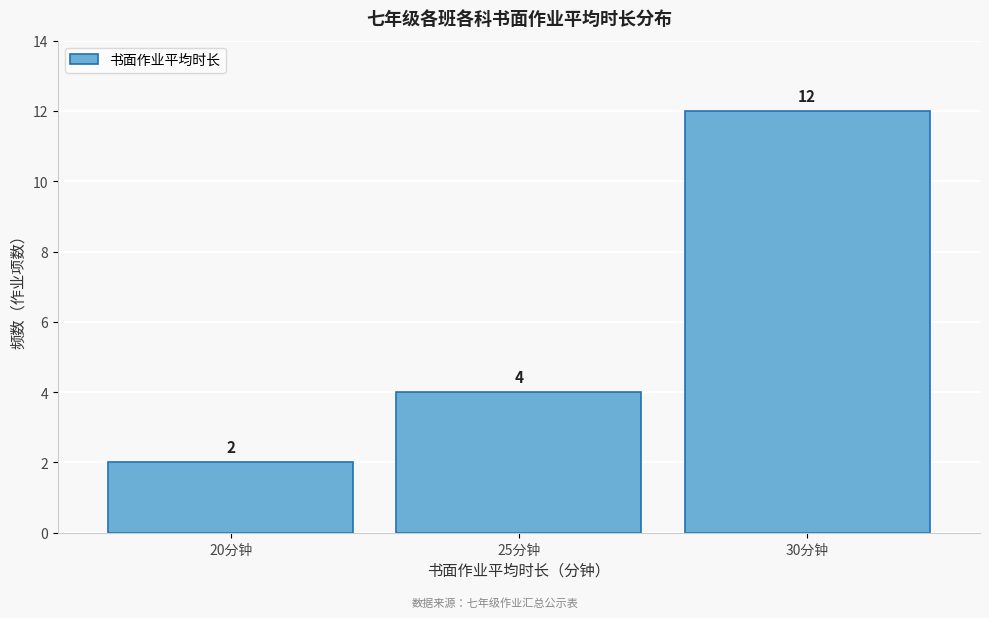

Reading left to right, list every bar in this chart as the range it spans on the x-axis followed by its height.

17.5 to 22.5: 2
22.5 to 27.5: 4
27.5 to 32.5: 12